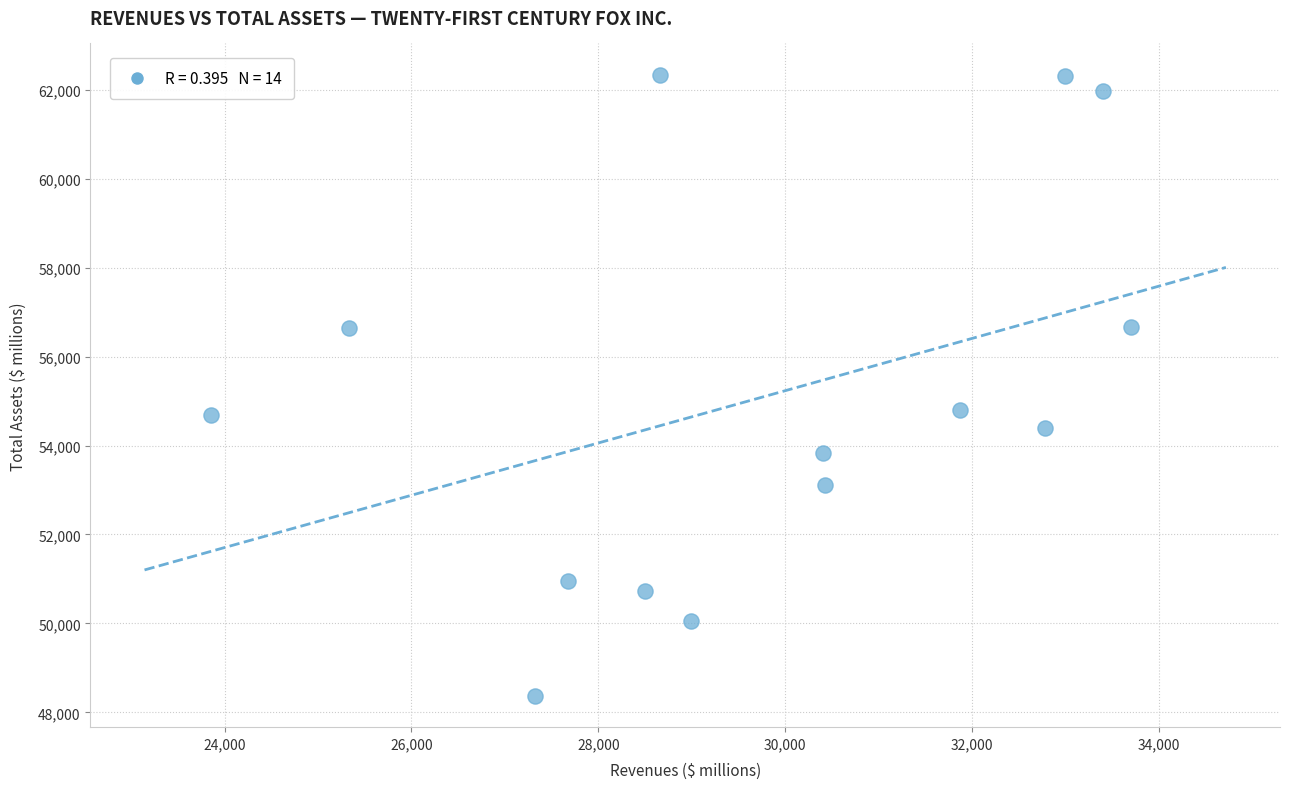

What is the range of Y values (max minus min)?

13978